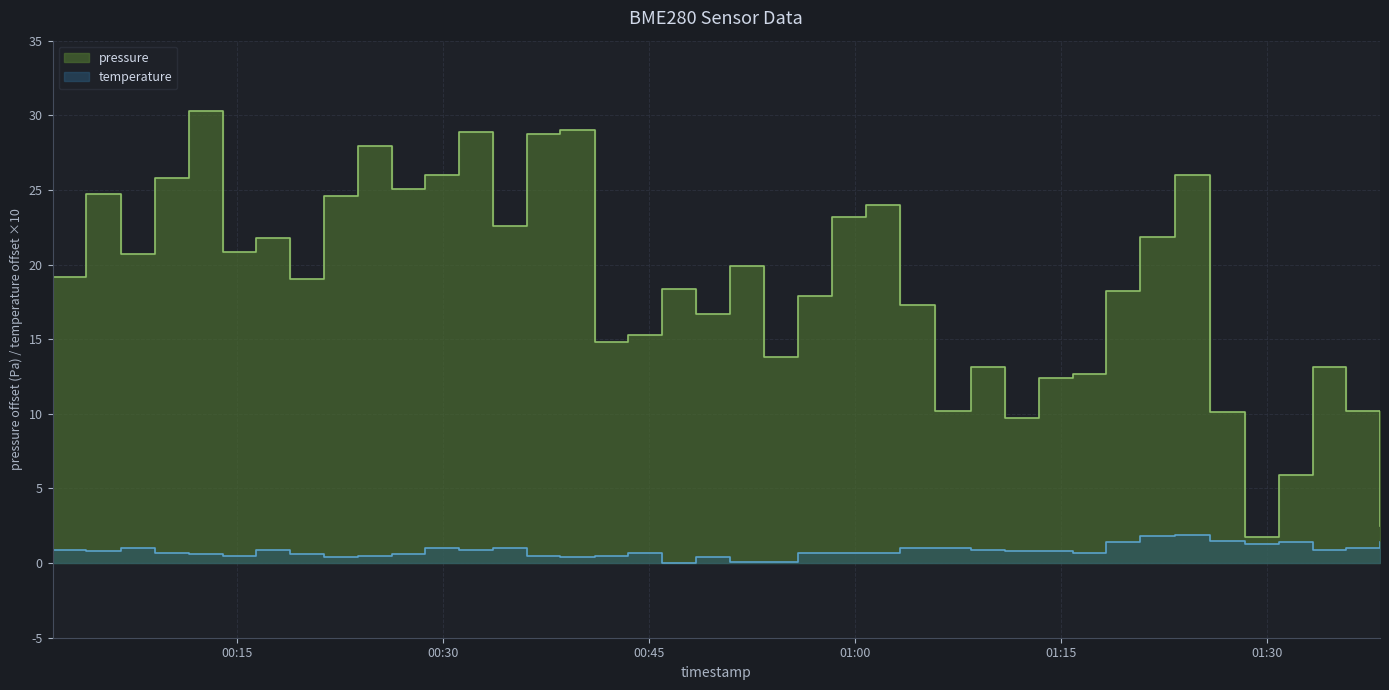

Which series has the largest range (max minus min)?

pressure